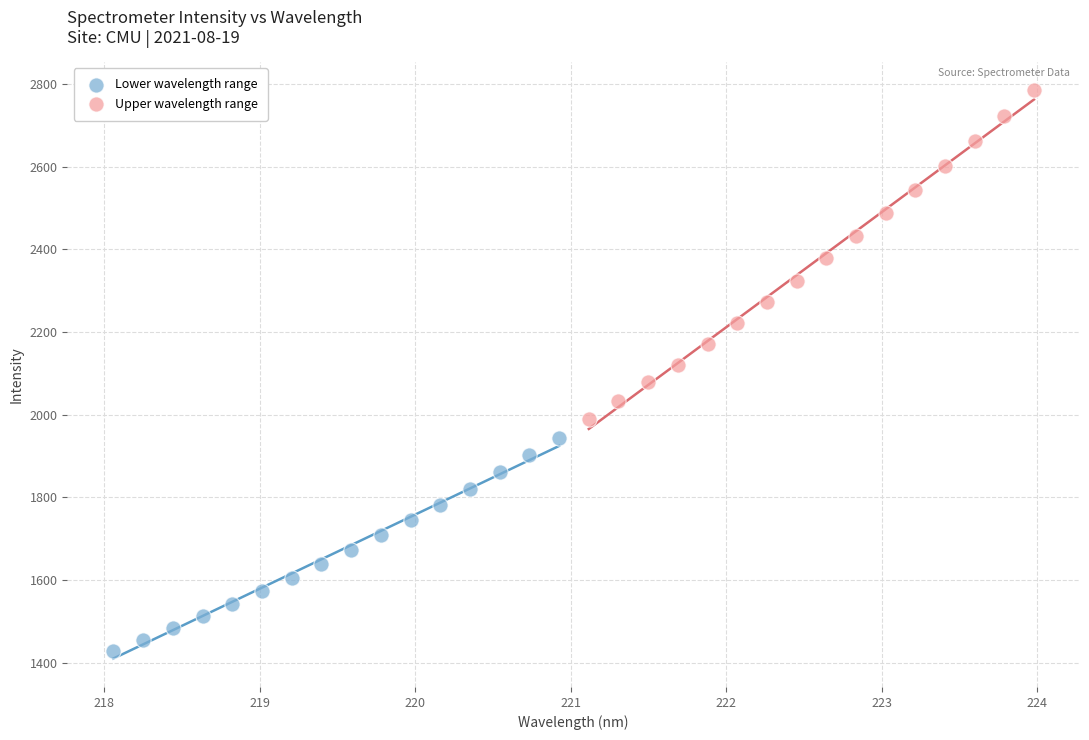

Which series contains the highest Y value?

Upper wavelength range